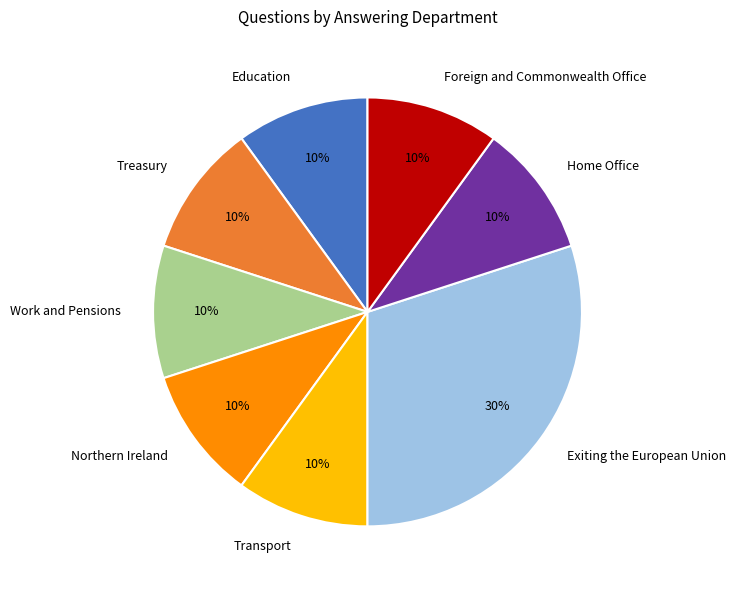

Combined, do Foreign and Commonwealth Office and Home Office account for over 50%?

No